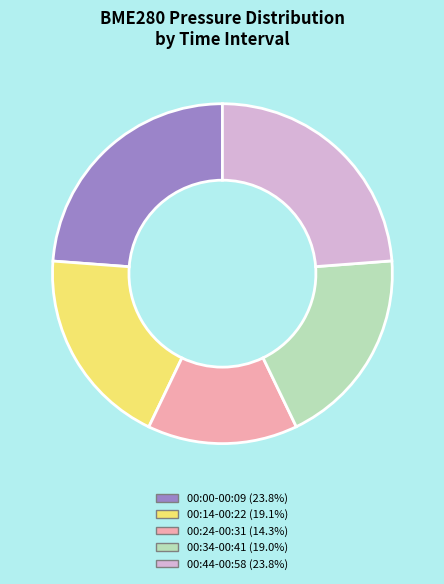

Count the number of slices in the pie.

5